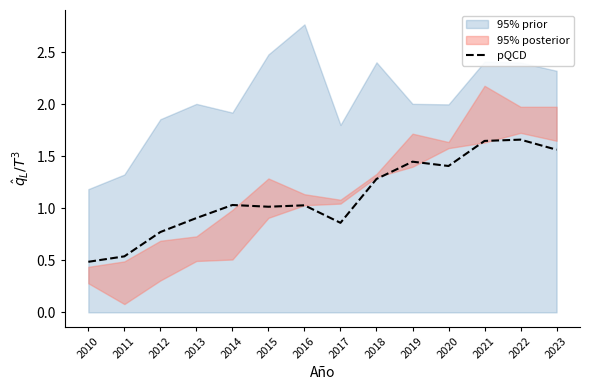

True or false: the data has more than 2 interior local peaks.

True